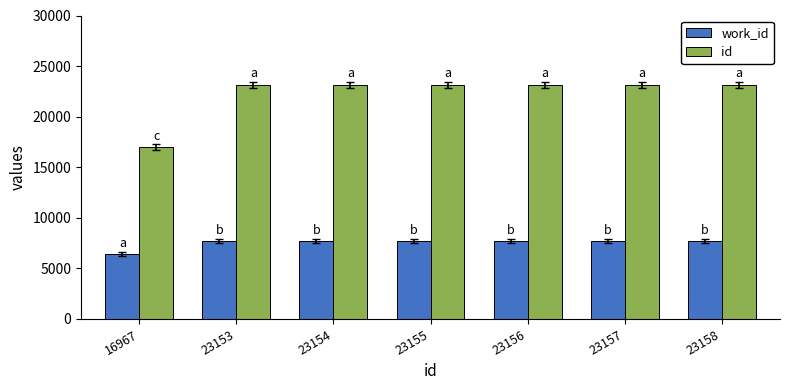

What is the lowest value of the work_id series?

6425